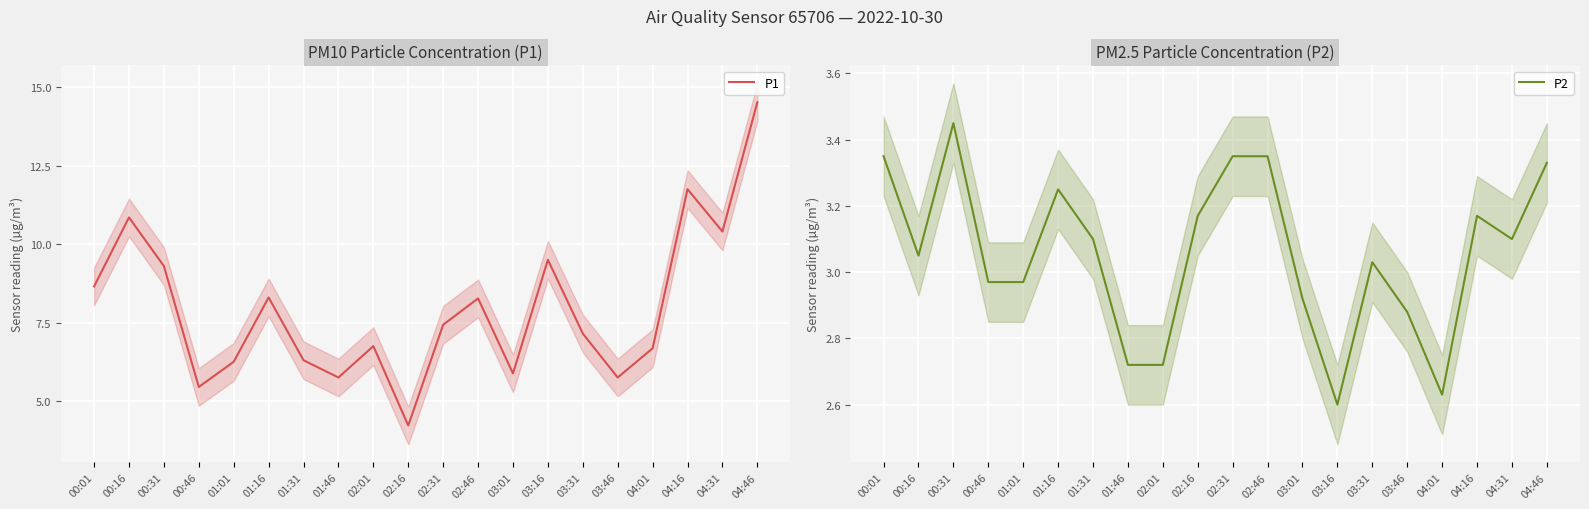

Read the P1 value at 04:16.

11.8